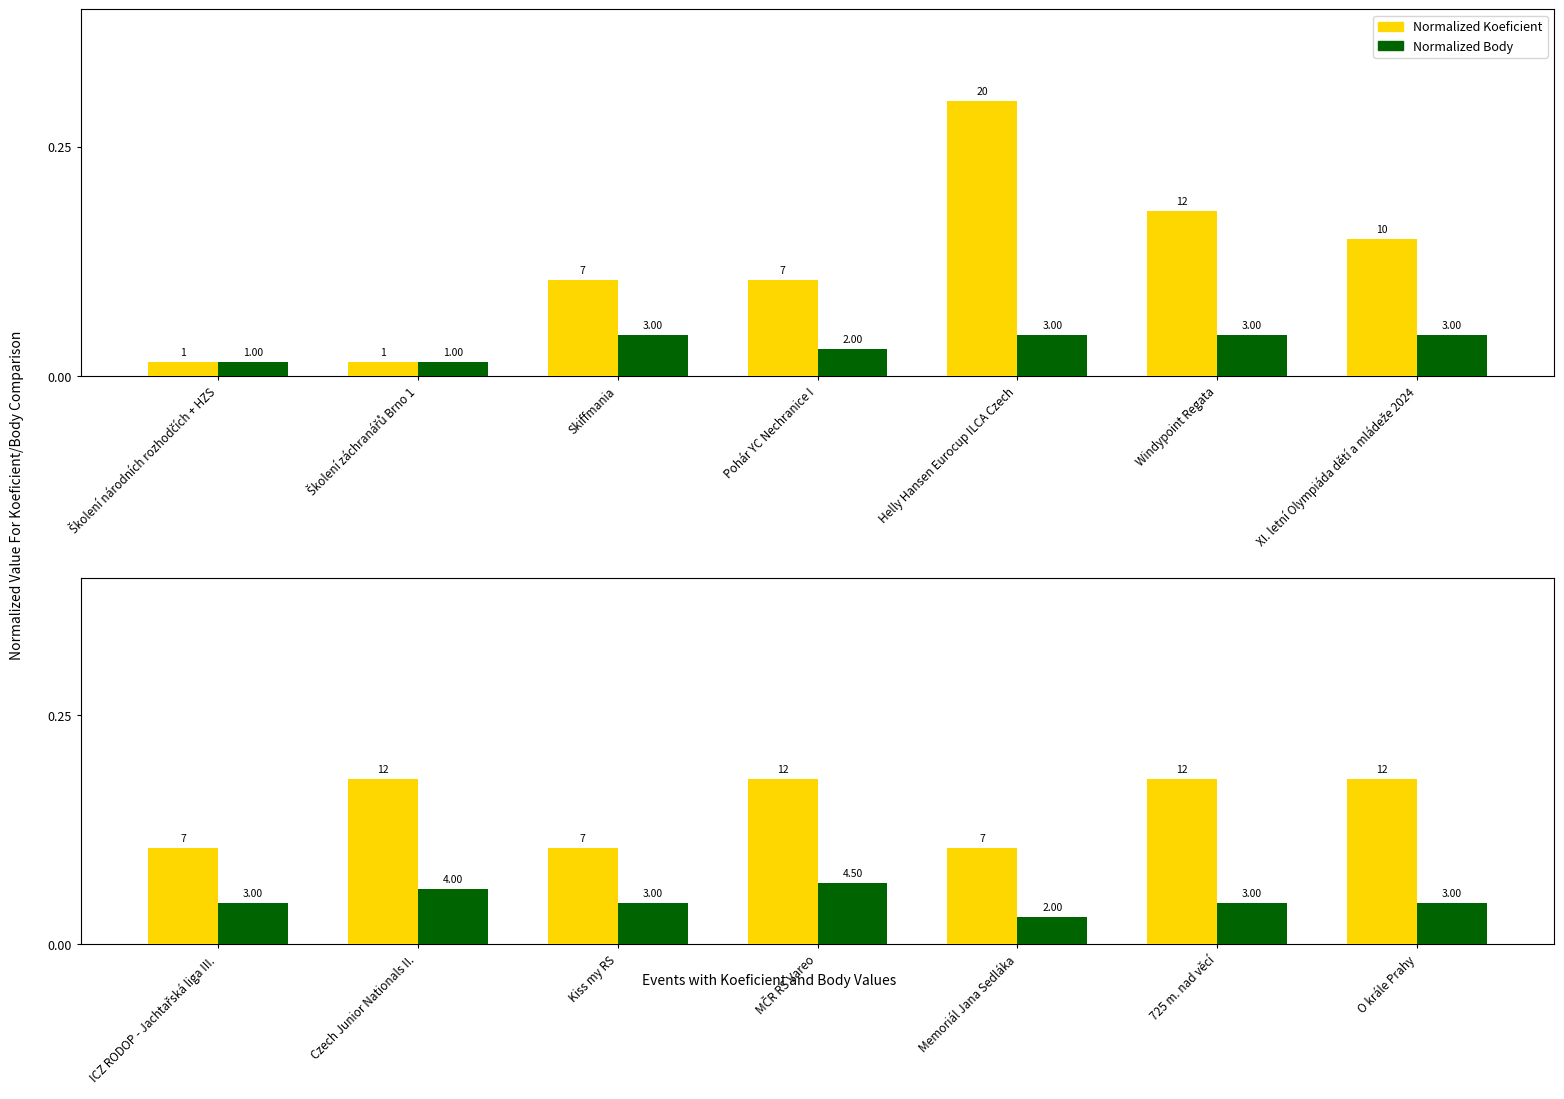

Rank the series by their maximum value, from highest to lowest.

Normalized Koeficient, Normalized Body